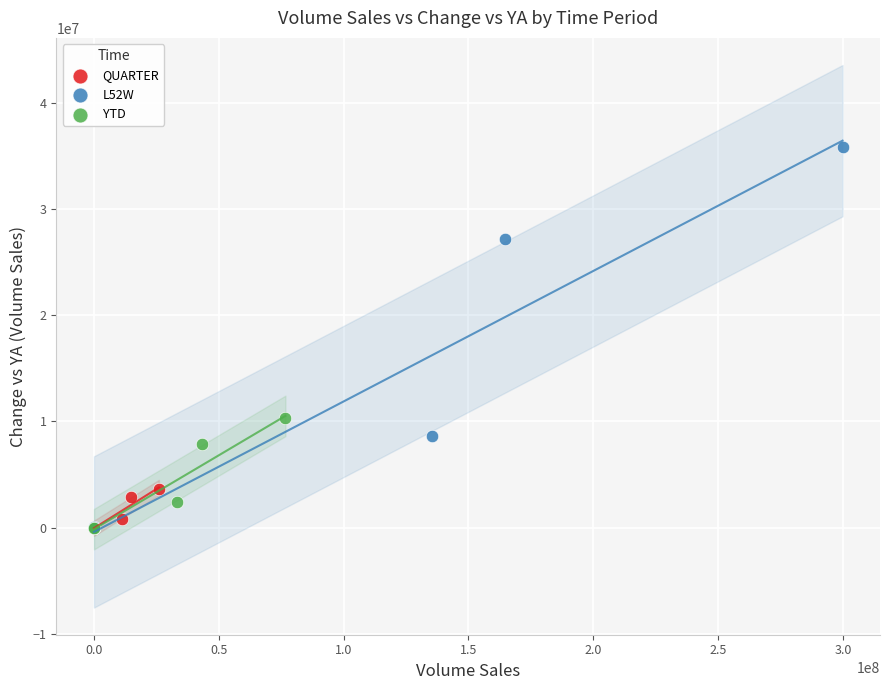

Which series contains the highest Y value?

L52W